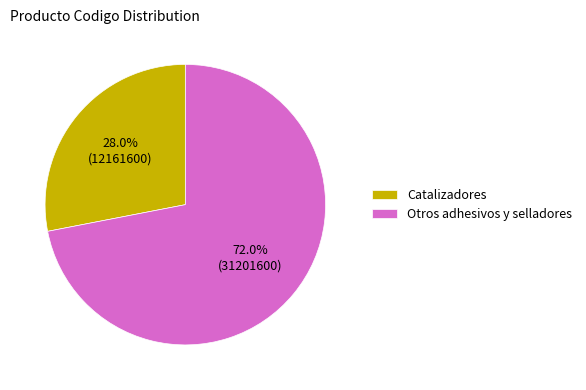

To the nearest percent, what is the combined percentage of Catalizadores and Otros adhesivos y selladores?

100%